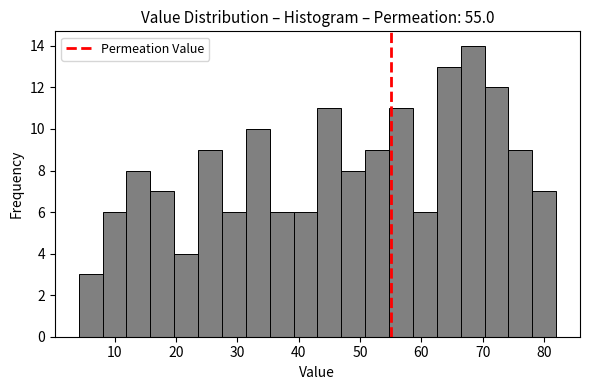

Read against the x-axis, roughly where is the centre of the tallest bar?

68